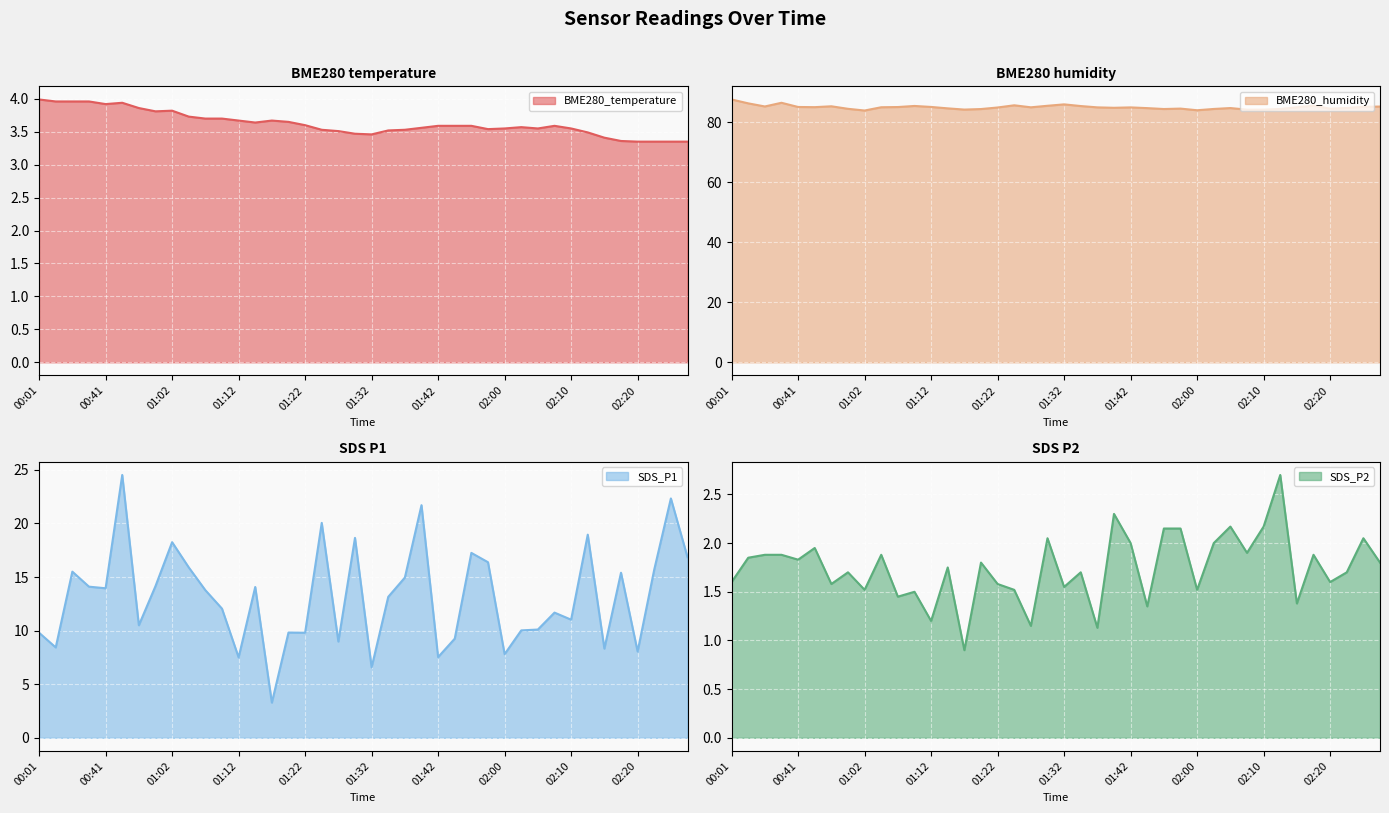

What is the total value across all series at 02:10?

100.9